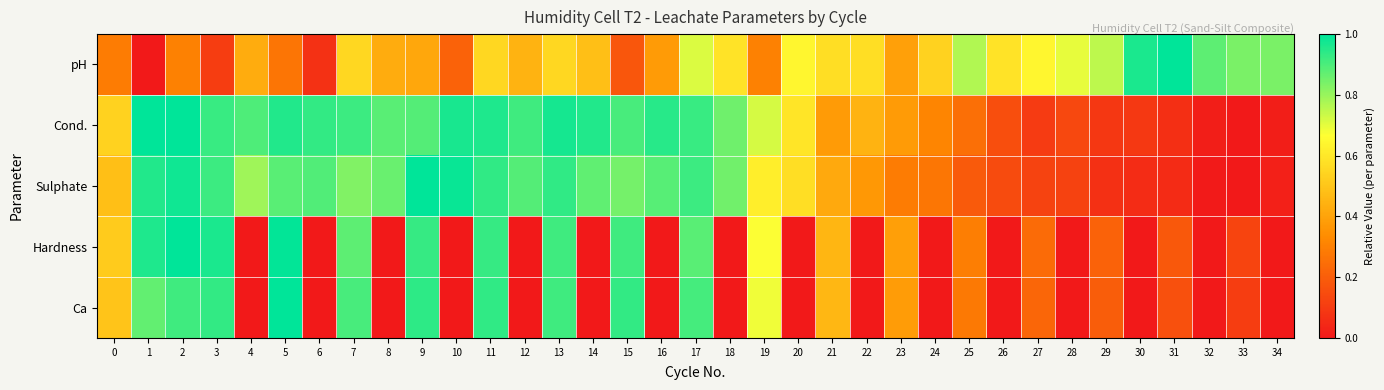

Reading left to right, transcribe all the data shown in this chart.

pH: 0=0.3	1=0.0	2=0.3	3=0.1	4=0.4	5=0.3	6=0.1	7=0.6	8=0.4	9=0.4	10=0.2	11=0.6	12=0.4	13=0.6	14=0.5	15=0.2	16=0.4	17=0.7	18=0.6	19=0.3	20=0.6	21=0.6	22=0.6	23=0.4	24=0.5	25=0.8	26=0.6	27=0.6	28=0.7	29=0.8	30=1.0	31=1.0	32=0.9	33=0.8	34=0.8
Cond.: 0=0.5	1=1.0	2=1.0	3=0.9	4=0.9	5=1.0	6=0.9	7=0.9	8=0.9	9=0.9	10=1.0	11=1.0	12=0.9	13=1.0	14=1.0	15=0.9	16=0.9	17=0.9	18=0.9	19=0.7	20=0.6	21=0.4	22=0.4	23=0.4	24=0.3	25=0.3	26=0.2	27=0.1	28=0.1	29=0.1	30=0.1	31=0.1	32=0.0	33=0.0	34=0.0
Sulphate: 0=0.5	1=1.0	2=1.0	3=0.9	4=0.8	5=0.9	6=0.9	7=0.8	8=0.9	9=1.0	10=1.0	11=0.9	12=0.9	13=0.9	14=0.9	15=0.8	16=0.9	17=0.9	18=0.9	19=0.6	20=0.6	21=0.4	22=0.4	23=0.3	24=0.3	25=0.2	26=0.1	27=0.1	28=0.1	29=0.1	30=0.1	31=0.1	32=0.0	33=0.0	34=0.0
Hardness: 0=0.5	1=1.0	2=1.0	3=1.0	4=0.0	5=1.0	6=0.0	7=0.9	8=0.0	9=0.9	10=0.0	11=0.9	12=0.0	13=0.9	14=0.0	15=0.9	16=0.0	17=0.9	18=0.0	19=0.7	20=0.0	21=0.5	22=0.0	23=0.4	24=0.0	25=0.3	26=0.0	27=0.2	28=0.0	29=0.2	30=0.0	31=0.2	32=0.0	33=0.1	34=0.0
Ca: 0=0.5	1=0.9	2=0.9	3=0.9	4=0.0	5=1.0	6=0.0	7=0.9	8=0.0	9=0.9	10=0.0	11=0.9	12=0.0	13=0.9	14=0.0	15=0.9	16=0.0	17=0.9	18=0.0	19=0.7	20=0.0	21=0.5	22=0.0	23=0.4	24=0.0	25=0.3	26=0.0	27=0.2	28=0.0	29=0.2	30=0.0	31=0.2	32=0.0	33=0.1	34=0.0